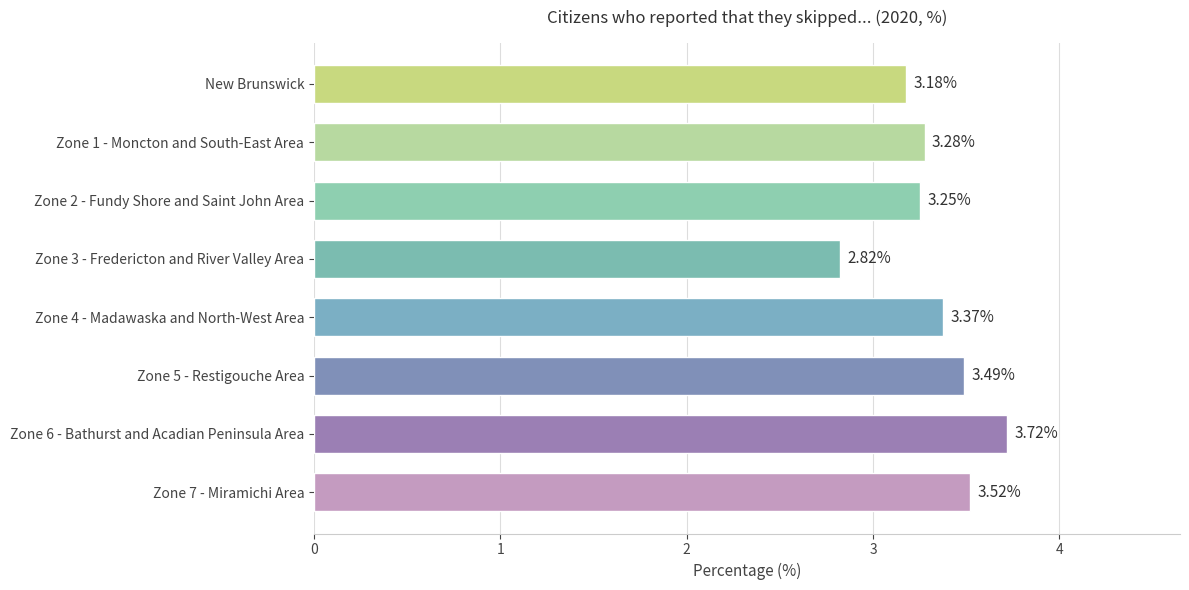

What is the difference between the maximum and minimum values?

0.9